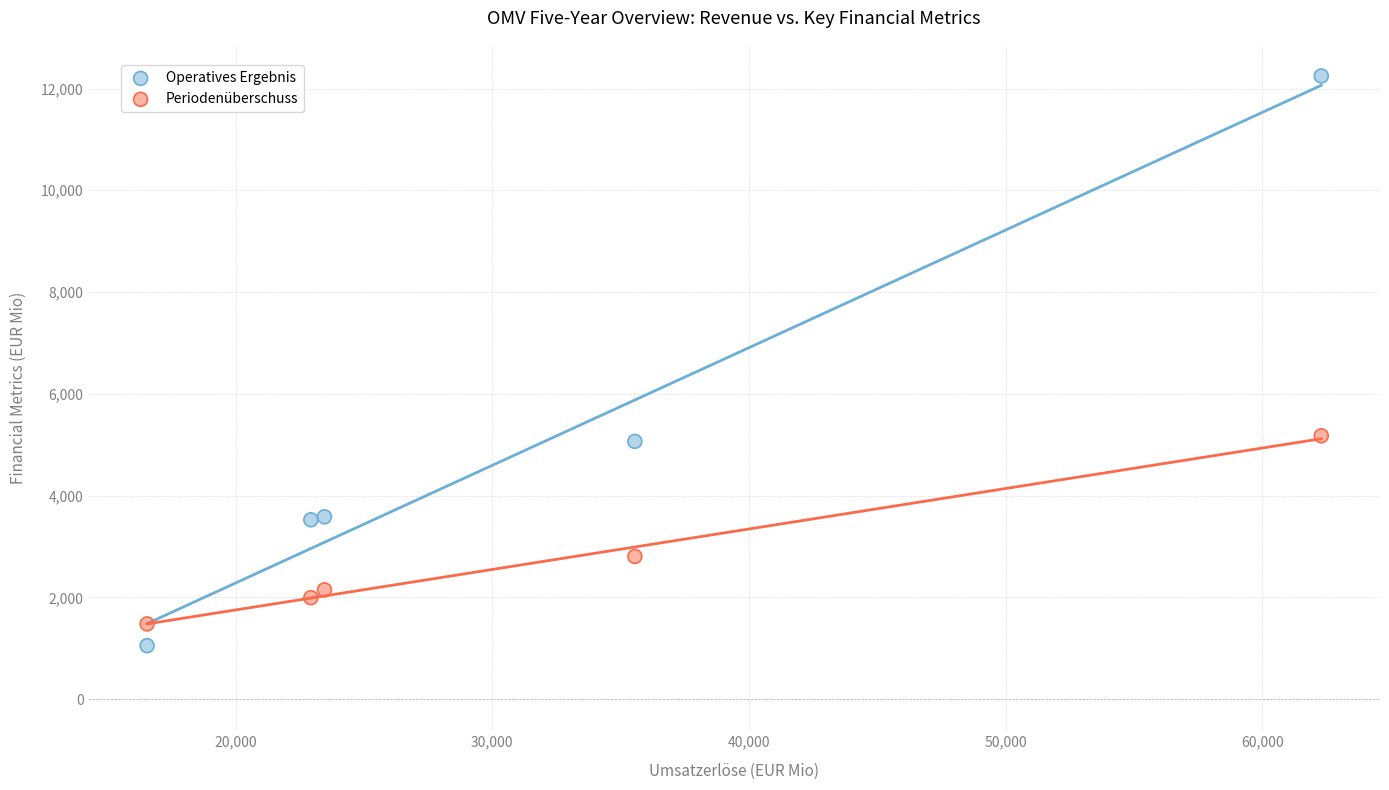

Which series has the widest spread of Y values?

Operatives Ergebnis